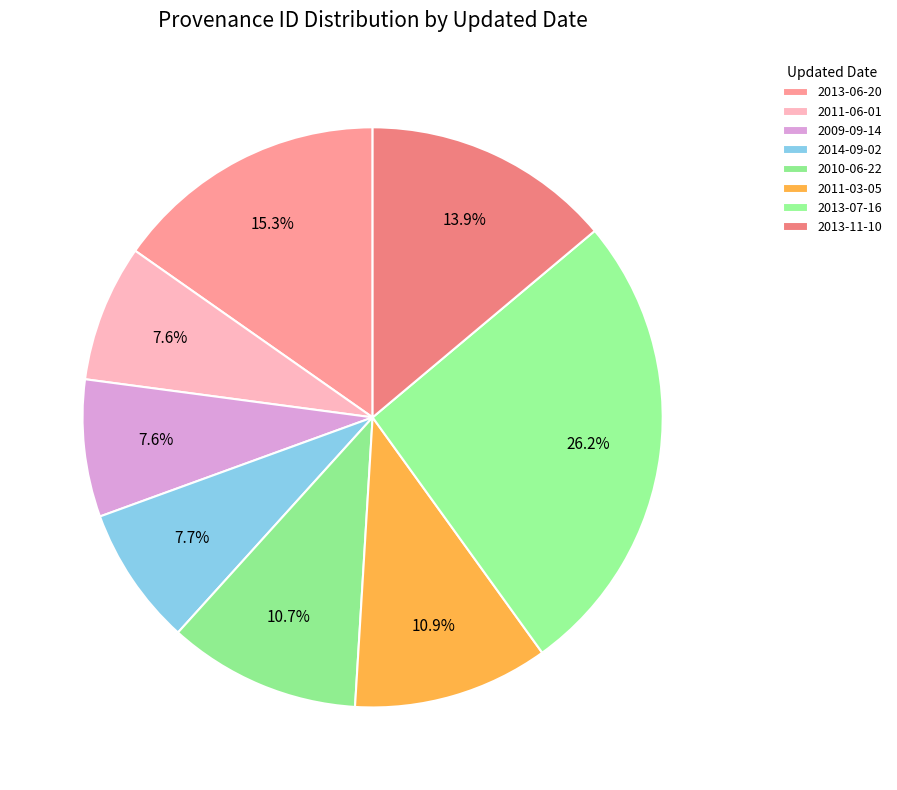

Count the number of slices in the pie.

8